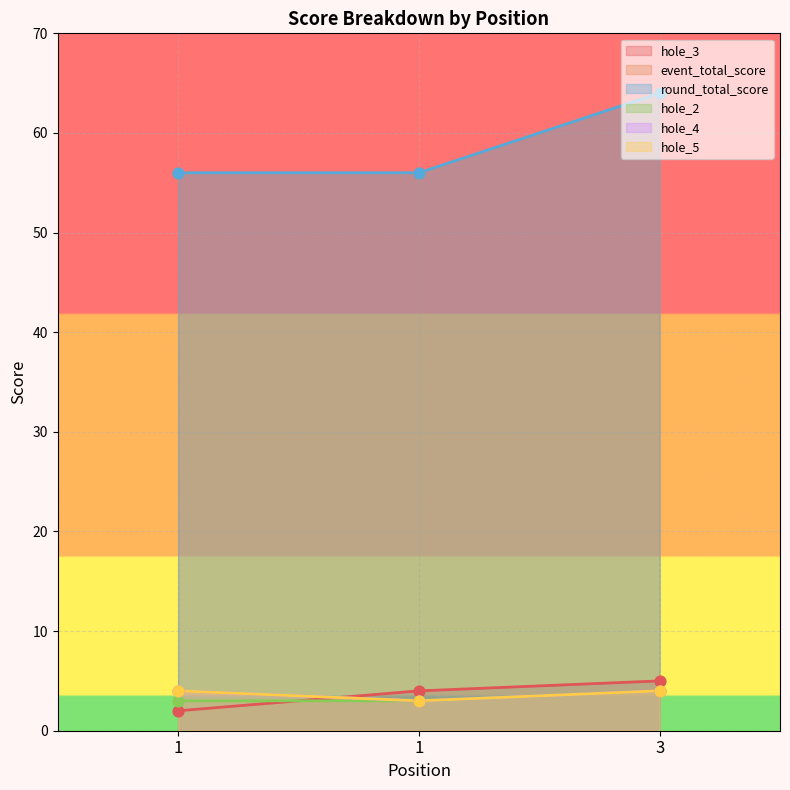

At how many categories does at least one series exceed 59?

1